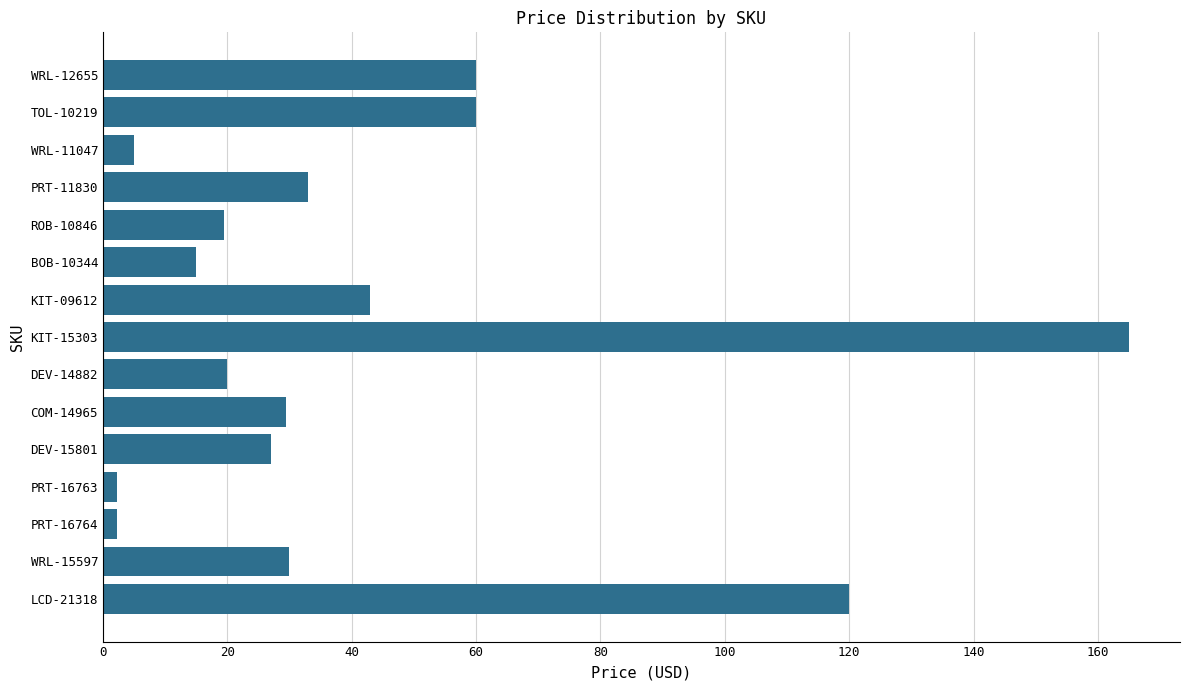

Which label corresponds to the largest value in the chart?

KIT-15303